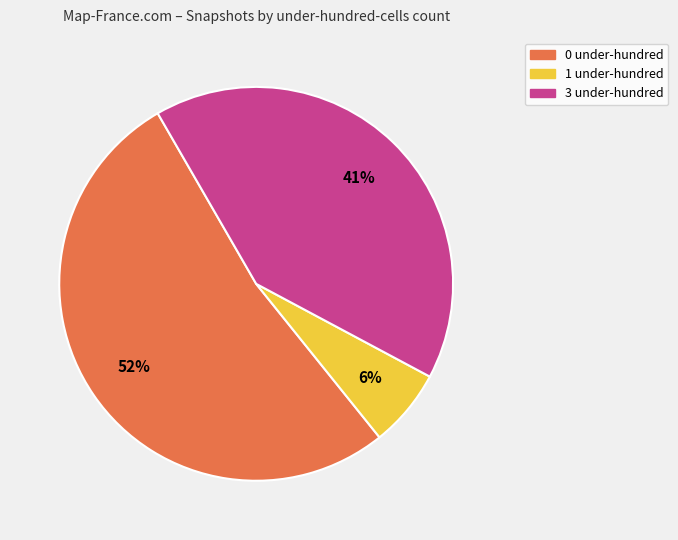

Does any single category account for the majority?

Yes